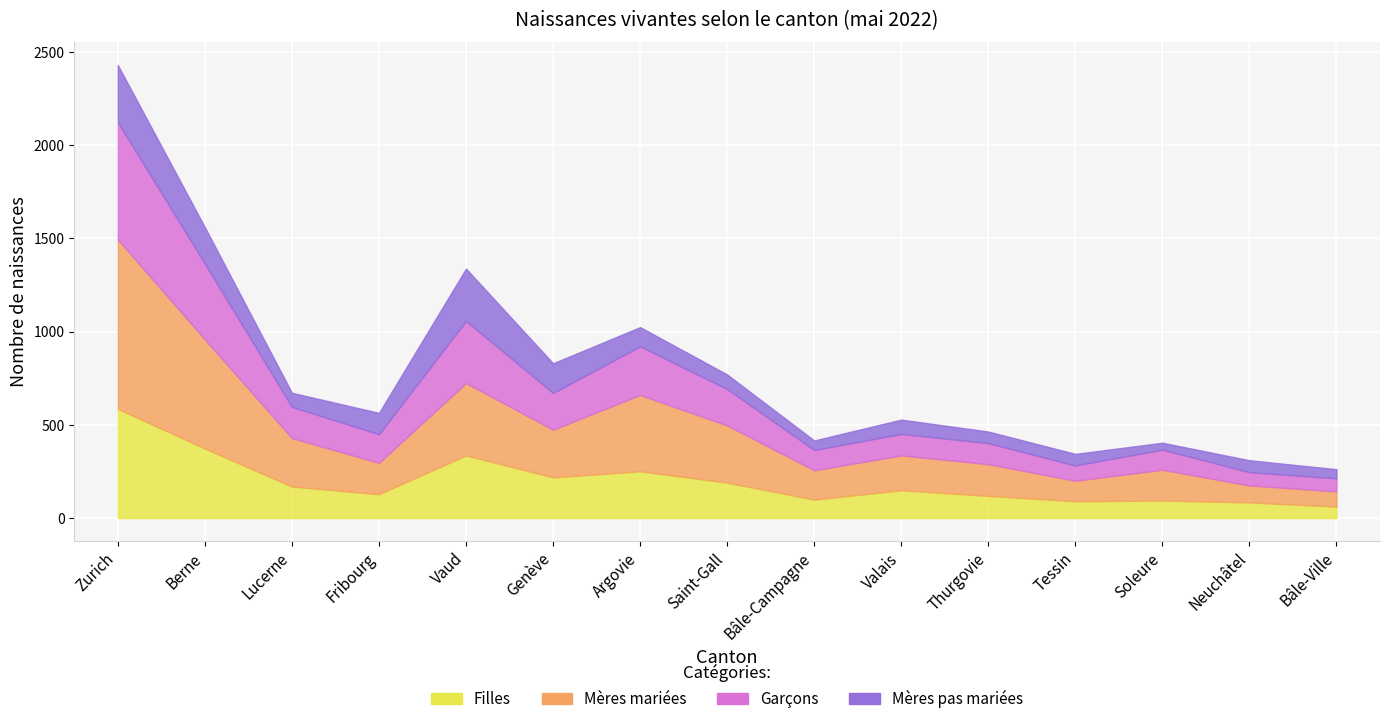

At Vaud, list the series in order from largest to smallest.

Mères mariées, Filles, Garçons, Mères pas mariées